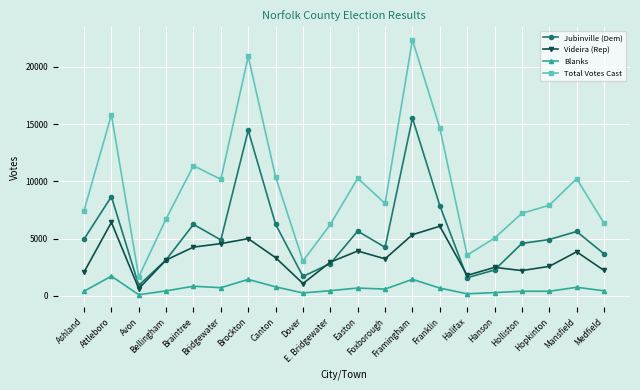

Rank the series by their average value, from highest to lowest.

Total Votes Cast, Jubinville (Dem), Videira (Rep), Blanks